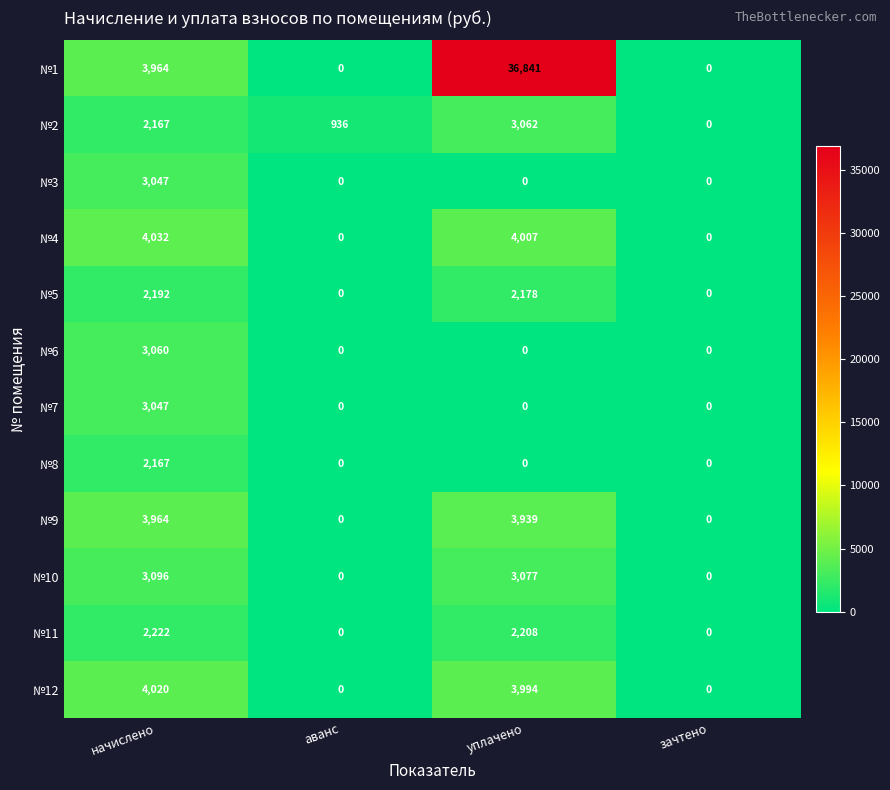

What is the sum of the №9 values at аванс and уплачено?

3939